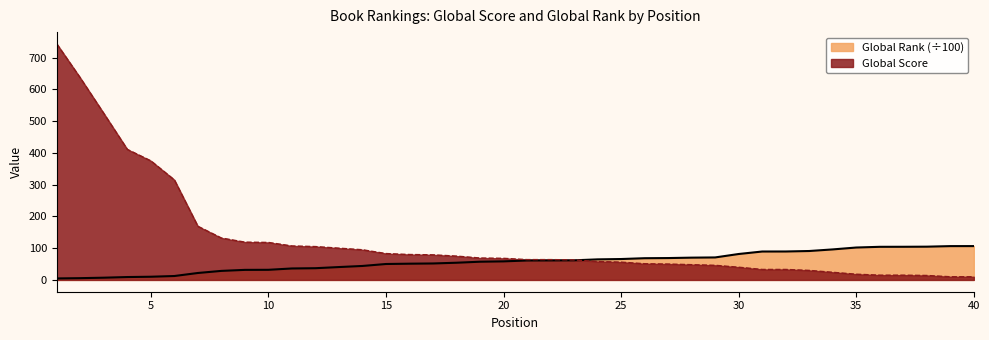

Between which two adjacent categories do Global Score and Global Rank (÷100) first intersect?

23 and 24